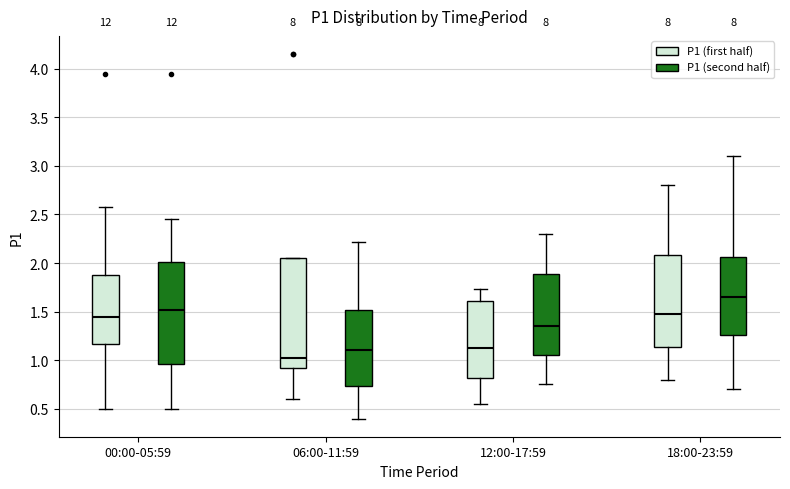

Which box is the tallest, from its lower edge to its upper edge?

06:00-11:59 (P1 (first half))